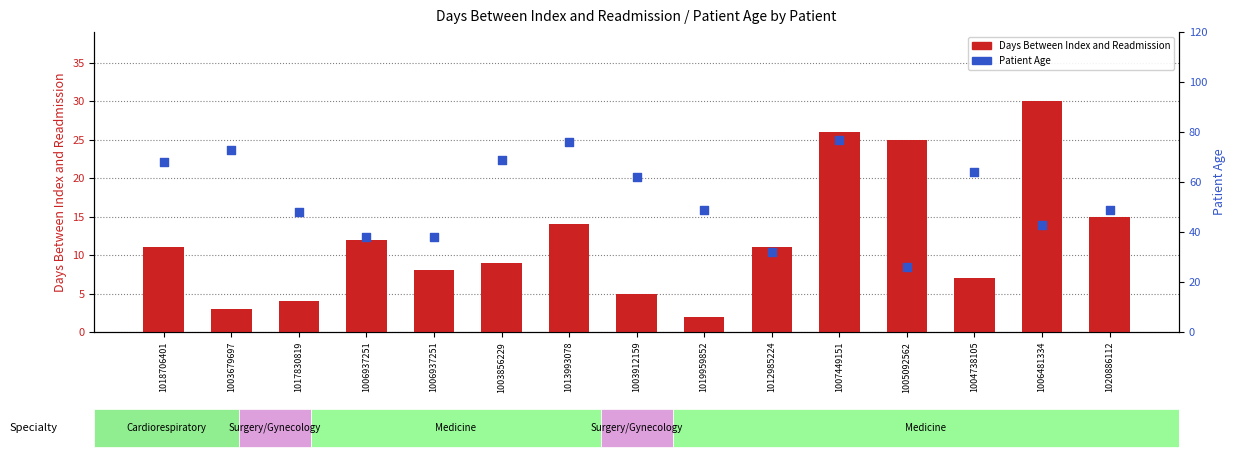

At how many categories does at least one series exceed 73?

2